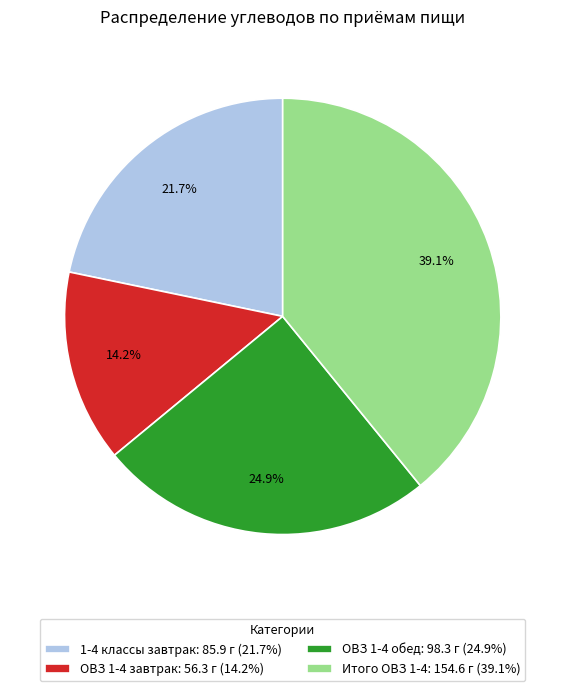

What percentage is NOT represented by Итого ОВЗ 1-4?

60.9%